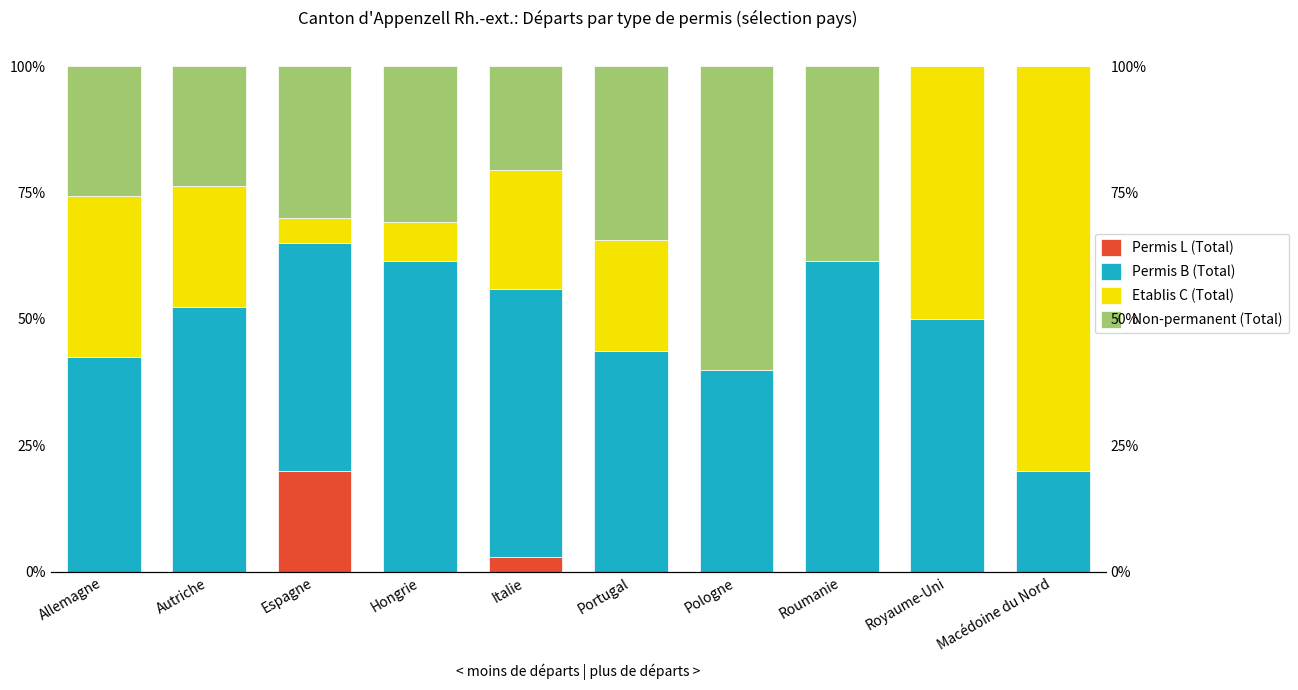

List the labels in order of Permis B (Total) value, largest first.

Hongrie, Roumanie, Italie, Autriche, Royaume-Uni, Espagne, Portugal, Allemagne, Pologne, Macédoine du Nord